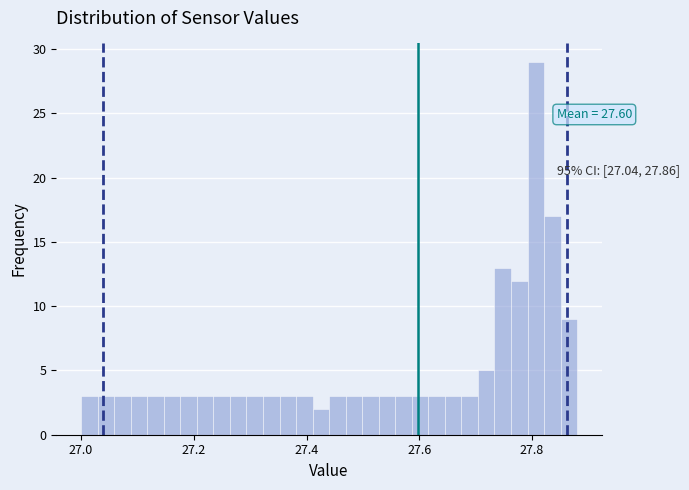

Read against the x-axis, roughly where is the centre of the tallest bar?

27.80